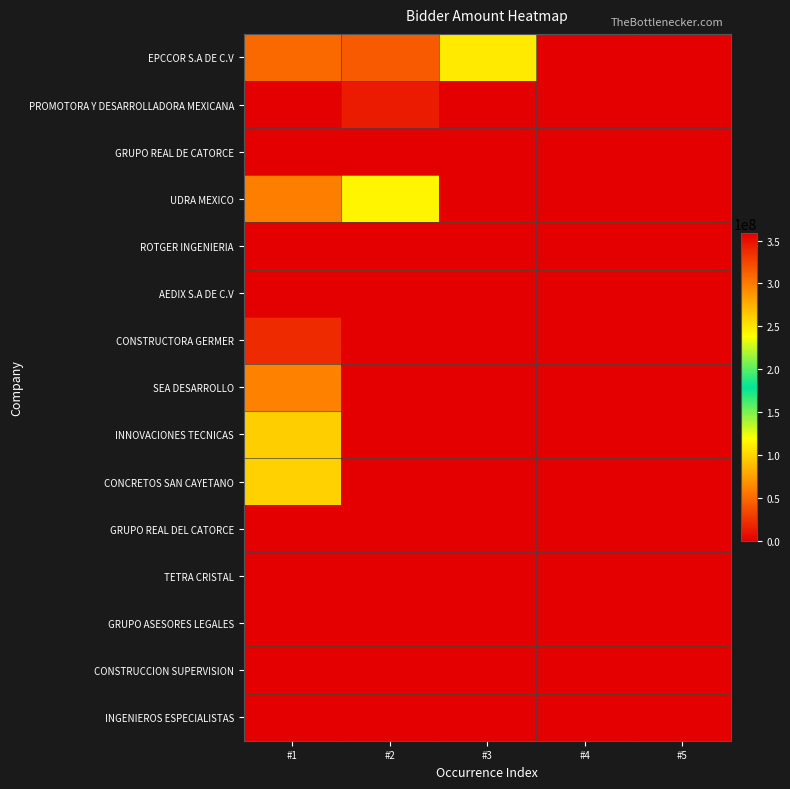

Reading right to left, transcribe all the data shown in this chart.

EPCCOR S.A DE C.V: #5=0.0	#4=0.0	#3=248917965.3	#2=43051105.3	#1=49939282.1
PROMOTORA Y DESARROLLADORA MEXICANA: #5=0.0	#4=0.0	#3=0.0	#2=13659353.5	#1=358236167.2
GRUPO REAL DE CATORCE: #5=0.0	#4=448340.0	#3=786891.8	#2=795685.8	#1=439735.1
UDRA MEXICO: #5=0.0	#4=0.0	#3=0.0	#2=116125615.3	#1=58846818.4
ROTGER INGENIERIA: #5=346573.2	#4=452110.0	#3=452110.0	#2=452110.0	#1=452110.0
AEDIX S.A DE C.V: #5=0.0	#4=0.0	#3=403100.0	#2=491840.0	#1=403100.0
CONSTRUCTORA GERMER: #5=0.0	#4=0.0	#3=0.0	#2=0.0	#1=19703897.6
SEA DESARROLLO: #5=0.0	#4=0.0	#3=0.0	#2=0.0	#1=61014686.6
INNOVACIONES TECNICAS: #5=0.0	#4=0.0	#3=0.0	#2=0.0	#1=260955402.3
CONCRETOS SAN CAYETANO: #5=0.0	#4=0.0	#3=0.0	#2=0.0	#1=259623821.3
GRUPO REAL DEL CATORCE: #5=0.0	#4=0.0	#3=0.0	#2=0.0	#1=439735.1
TETRA CRISTAL: #5=0.0	#4=0.0	#3=0.0	#2=0.0	#1=483600.0
GRUPO ASESORES LEGALES: #5=0.0	#4=0.0	#3=0.0	#2=0.0	#1=626250.0
CONSTRUCCION SUPERVISION: #5=0.0	#4=0.0	#3=0.0	#2=435086.9	#1=432989.8
INGENIEROS ESPECIALISTAS: #5=0.0	#4=0.0	#3=0.0	#2=0.0	#1=313532.9